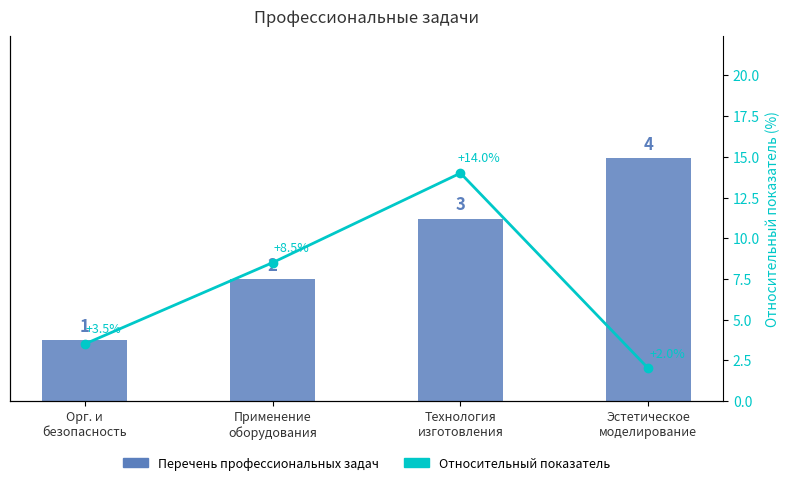

Rank the series by their maximum value, from lowest to highest.

Перечень профессиональных задач, Относительный показатель